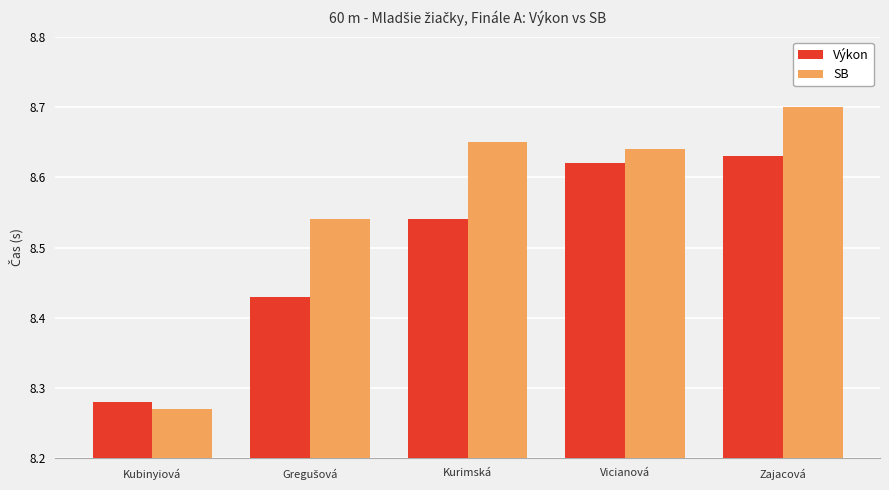

List the series in order of their peak value, lowest first.

Výkon, SB